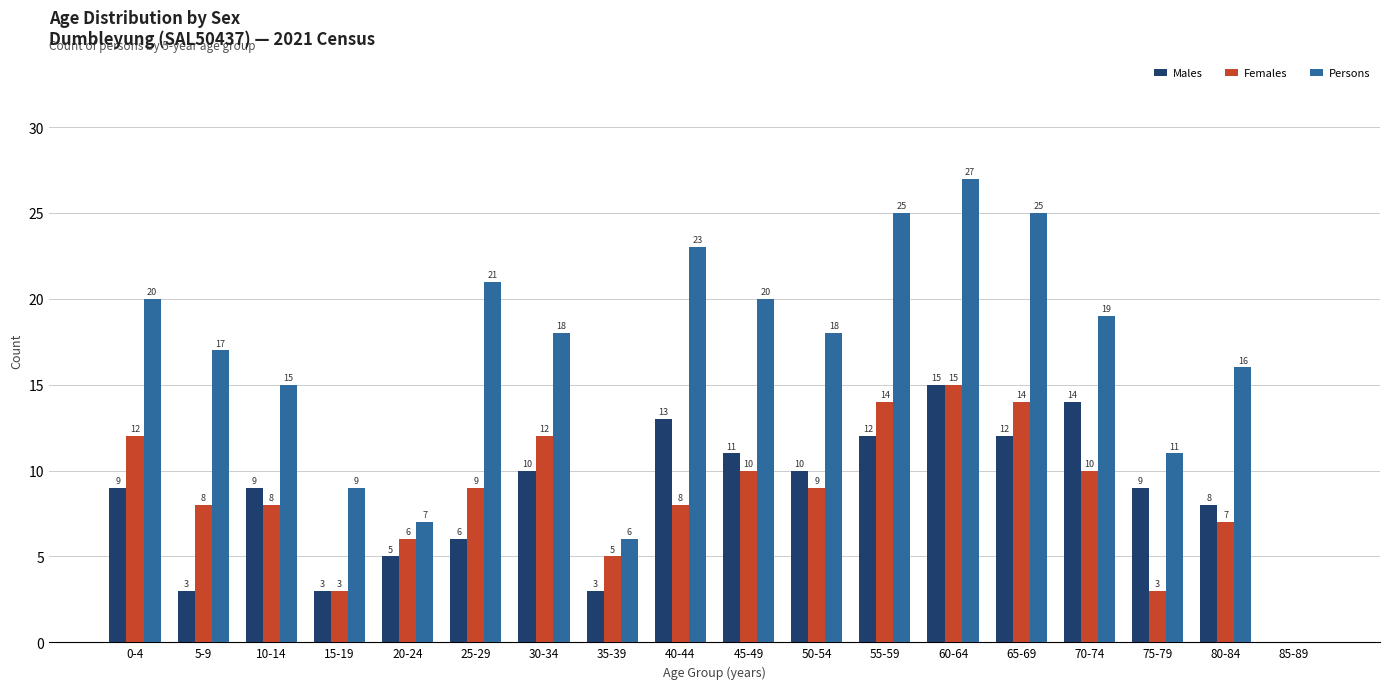

Is it true that Persons equals 18 at 50-54?

True